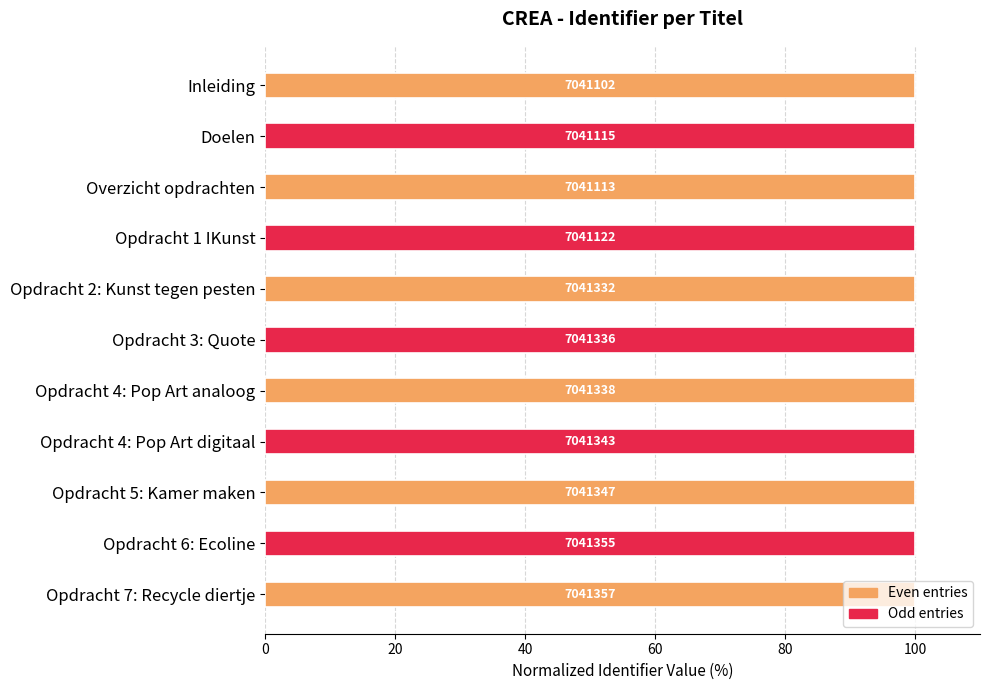

Does the chart contain stacked bars?

No